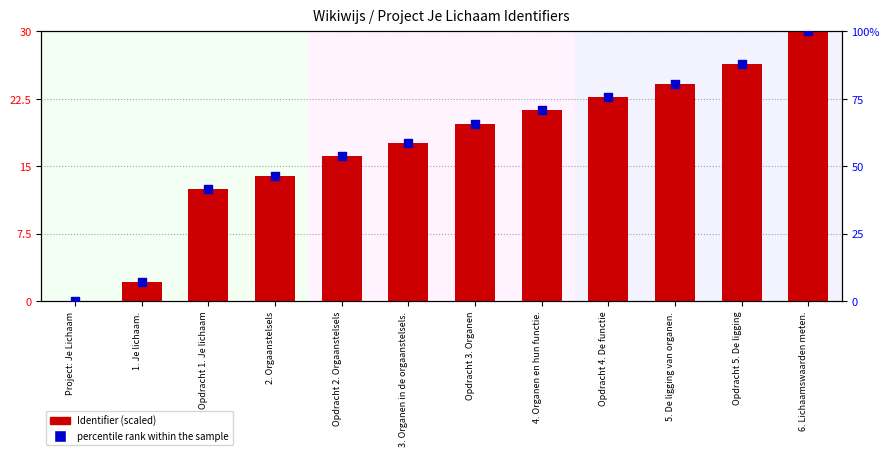

Which series contains the highest Y value?

percentile rank within the sample